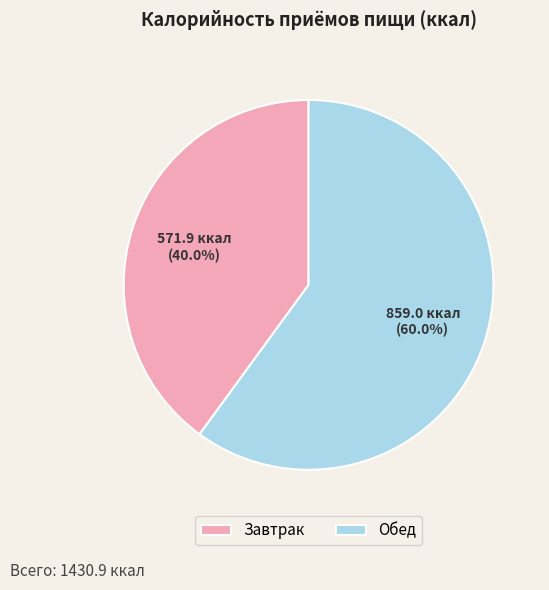

Which slice is the largest?

Обед